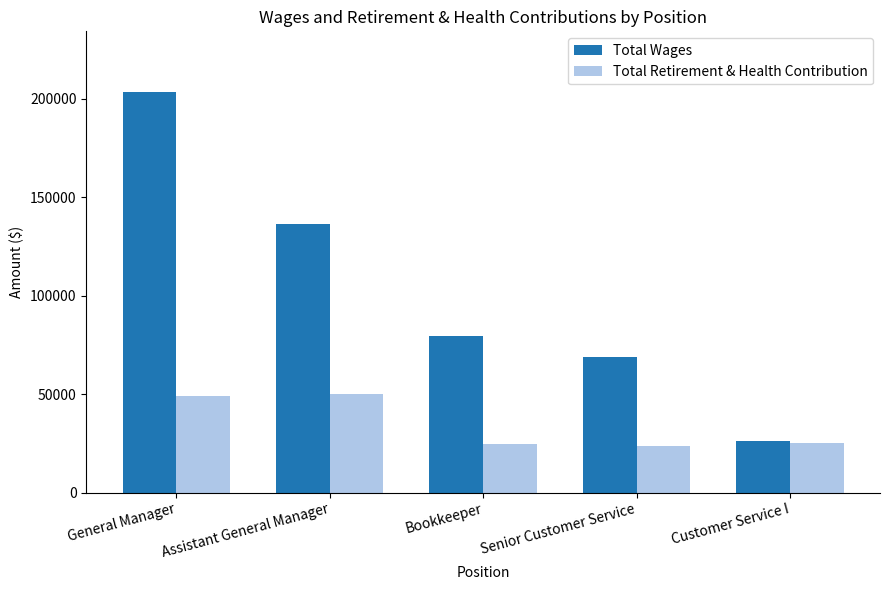

What is the total value across all series at Assistant General Manager?

186838